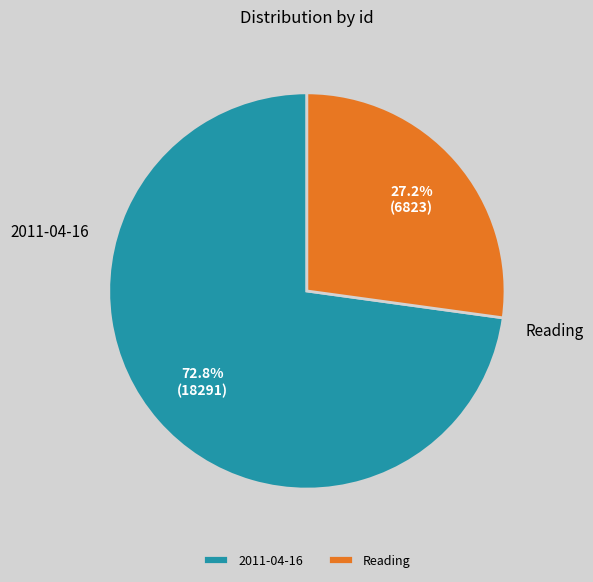

What percentage is NOT represented by Reading?

72.8%